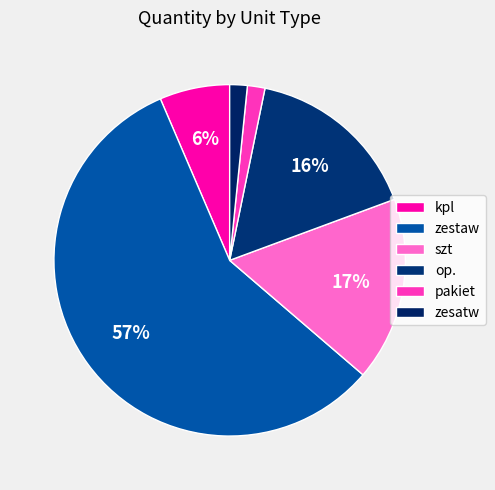

Is it true that op. is 16% of the pie?

True